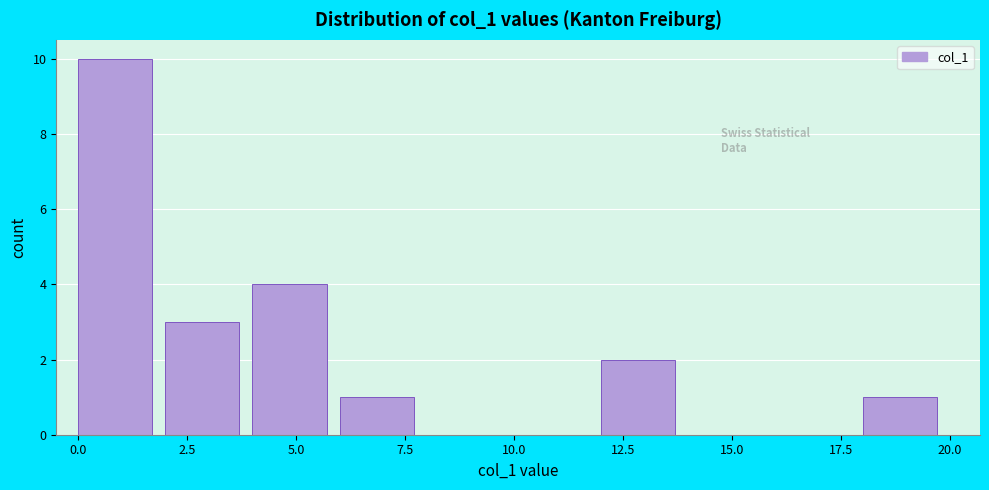

Over which range of the x-axis is the bar tallest?

0 to 2